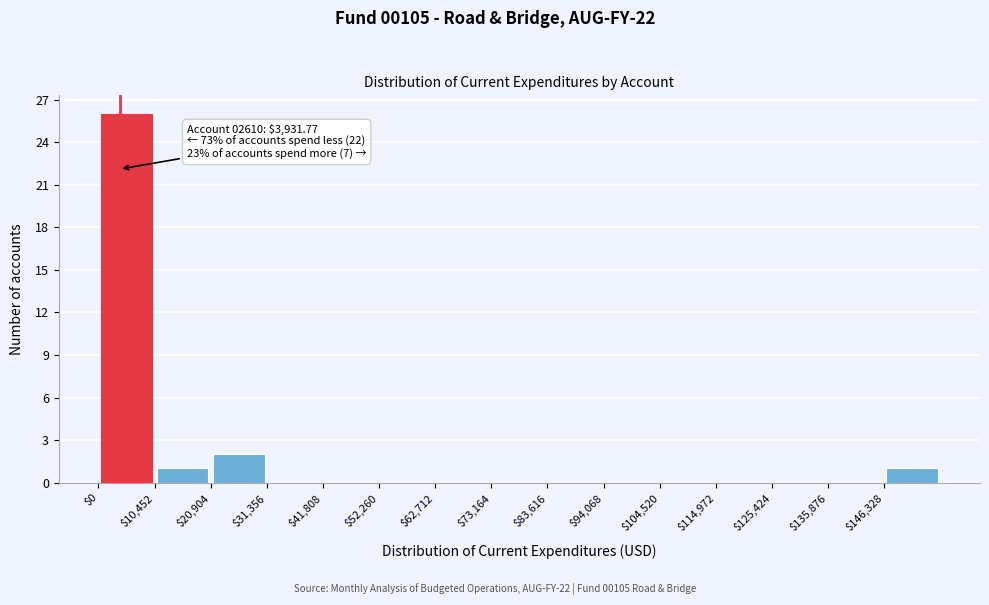

Over which range of the x-axis is the bar tallest?

0 to 10000